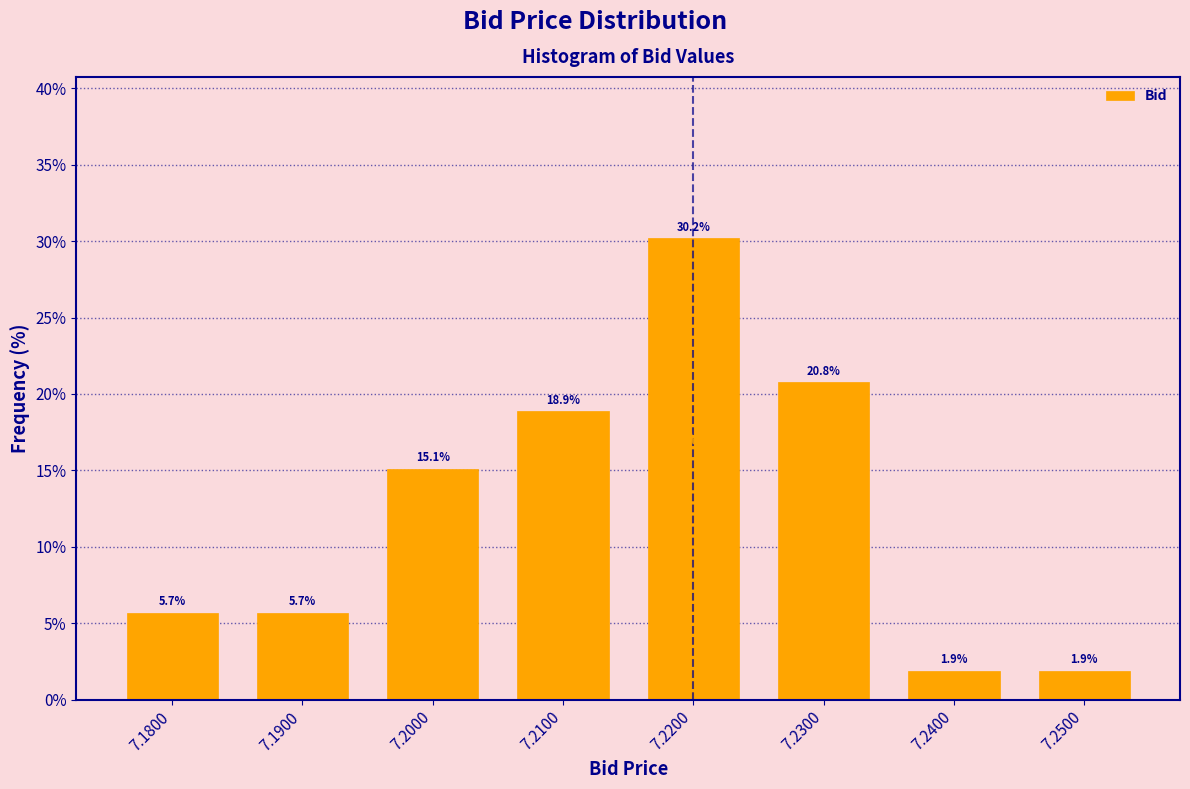

Reading left to right, extract all data points from this chart.

5.7	5.7	15.1	18.9	30.2	20.8	1.9	1.9